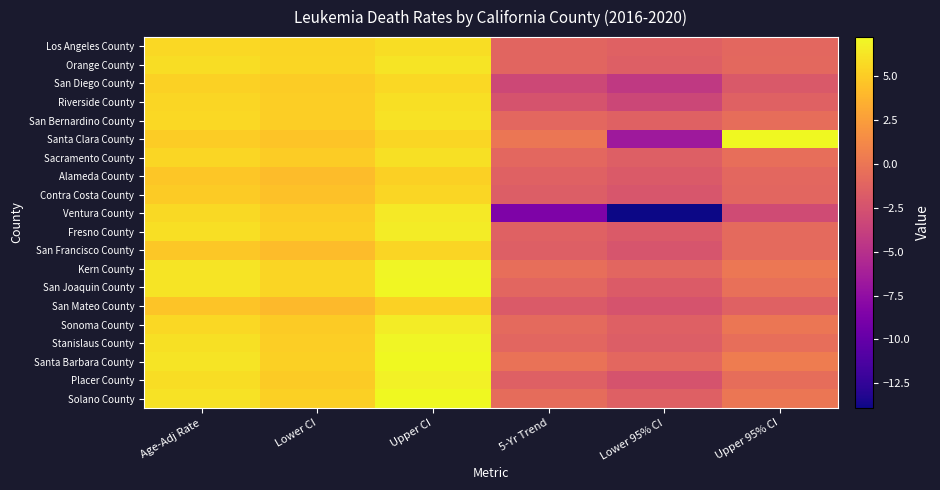

Reading left to right, extract all data points from this chart.

Los Angeles County: Age-Adj Rate=5.6	Lower CI=5.4	Upper CI=5.8	5-Yr Trend=-1.2	Lower 95% CI=-1.4	Upper 95% CI=-1.0
Orange County: Age-Adj Rate=5.8	Lower CI=5.5	Upper CI=6.2	5-Yr Trend=-1.2	Lower 95% CI=-1.6	Upper 95% CI=-0.9
San Diego County: Age-Adj Rate=5.3	Lower CI=5.0	Upper CI=5.6	5-Yr Trend=-3.2	Lower 95% CI=-4.3	Upper 95% CI=-2.0
Riverside County: Age-Adj Rate=5.5	Lower CI=5.1	Upper CI=5.9	5-Yr Trend=-2.4	Lower 95% CI=-3.3	Upper 95% CI=-1.4
San Bernardino County: Age-Adj Rate=5.6	Lower CI=5.1	Upper CI=6.1	5-Yr Trend=-1.0	Lower 95% CI=-1.4	Upper 95% CI=-0.6
Santa Clara County: Age-Adj Rate=5.0	Lower CI=4.6	Upper CI=5.5	5-Yr Trend=0.0	Lower 95% CI=-6.7	Upper 95% CI=7.2
Sacramento County: Age-Adj Rate=5.5	Lower CI=5.0	Upper CI=6.0	5-Yr Trend=-1.0	Lower 95% CI=-1.6	Upper 95% CI=-0.5
Alameda County: Age-Adj Rate=4.7	Lower CI=4.2	Upper CI=5.2	5-Yr Trend=-1.4	Lower 95% CI=-1.9	Upper 95% CI=-1.0
Contra Costa County: Age-Adj Rate=4.9	Lower CI=4.4	Upper CI=5.5	5-Yr Trend=-1.7	Lower 95% CI=-2.2	Upper 95% CI=-1.1
Ventura County: Age-Adj Rate=5.7	Lower CI=5.0	Upper CI=6.4	5-Yr Trend=-8.6	Lower 95% CI=-13.9	Upper 95% CI=-3.0
Fresno County: Age-Adj Rate=5.9	Lower CI=5.2	Upper CI=6.6	5-Yr Trend=-1.4	Lower 95% CI=-1.9	Upper 95% CI=-0.8
San Francisco County: Age-Adj Rate=4.8	Lower CI=4.2	Upper CI=5.4	5-Yr Trend=-1.6	Lower 95% CI=-2.3	Upper 95% CI=-0.8
Kern County: Age-Adj Rate=6.2	Lower CI=5.4	Upper CI=7.0	5-Yr Trend=-0.5	Lower 95% CI=-1.1	Upper 95% CI=0.1
San Joaquin County: Age-Adj Rate=6.2	Lower CI=5.4	Upper CI=7.1	5-Yr Trend=-1.1	Lower 95% CI=-1.8	Upper 95% CI=-0.4
San Mateo County: Age-Adj Rate=4.6	Lower CI=4.0	Upper CI=5.3	5-Yr Trend=-1.9	Lower 95% CI=-2.4	Upper 95% CI=-1.4
Sonoma County: Age-Adj Rate=5.6	Lower CI=4.9	Upper CI=6.6	5-Yr Trend=-0.8	Lower 95% CI=-1.5	Upper 95% CI=0.0
Stanislaus County: Age-Adj Rate=6.0	Lower CI=5.1	Upper CI=7.0	5-Yr Trend=-1.1	Lower 95% CI=-1.7	Upper 95% CI=-0.5
Santa Barbara County: Age-Adj Rate=6.2	Lower CI=5.2	Upper CI=7.2	5-Yr Trend=-0.3	Lower 95% CI=-1.0	Upper 95% CI=0.4
Placer County: Age-Adj Rate=5.8	Lower CI=4.9	Upper CI=6.8	5-Yr Trend=-1.5	Lower 95% CI=-2.4	Upper 95% CI=-0.6
Solano County: Age-Adj Rate=6.1	Lower CI=5.2	Upper CI=7.2	5-Yr Trend=-0.7	Lower 95% CI=-1.5	Upper 95% CI=0.0